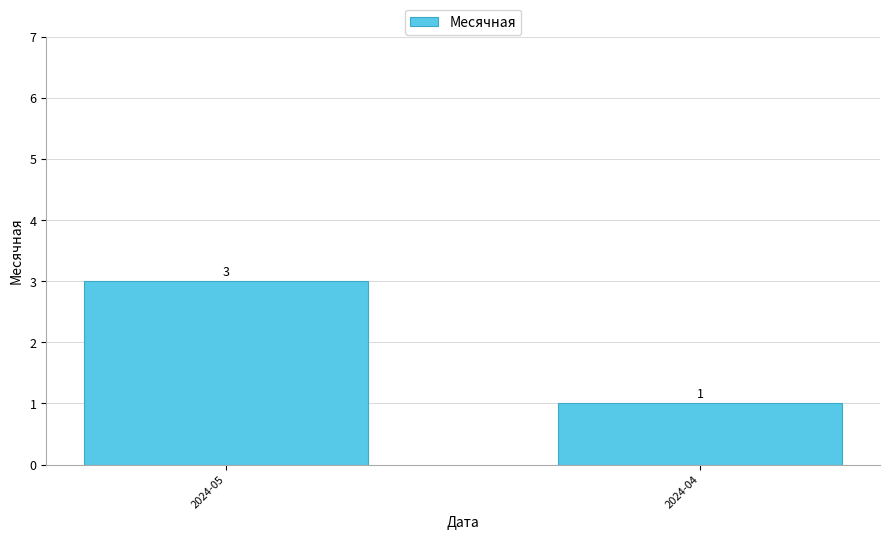

What is the value of the 2nd bar from the left?

1